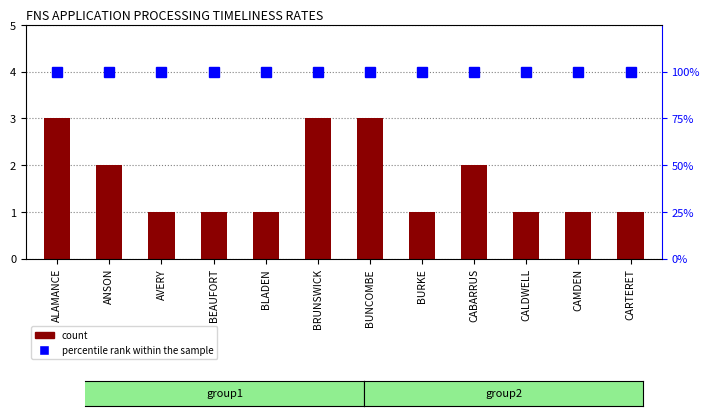

What is the label of the 11th bar from the left?

CAMDEN